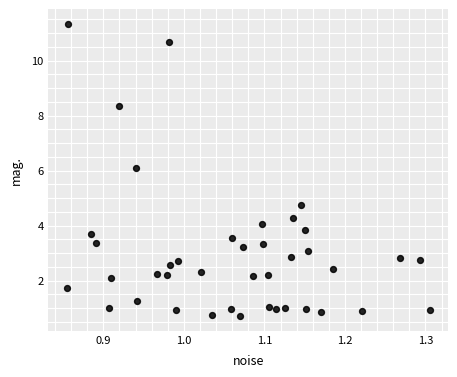

What is the range of X values (max minus min)?

0.5